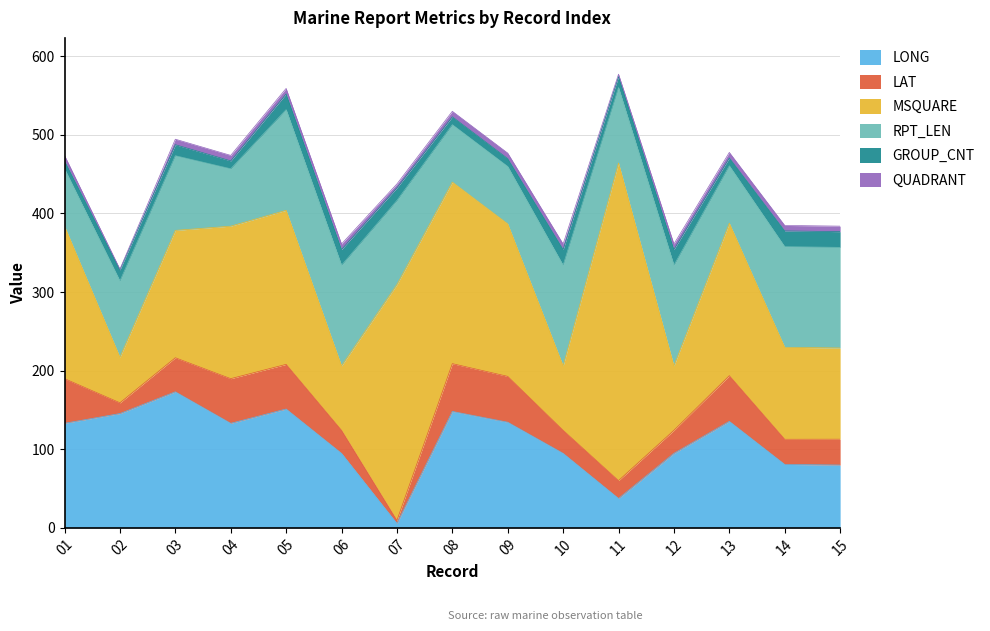

Between 02 and 05, which series saw the biggest shift?

MSQUARE